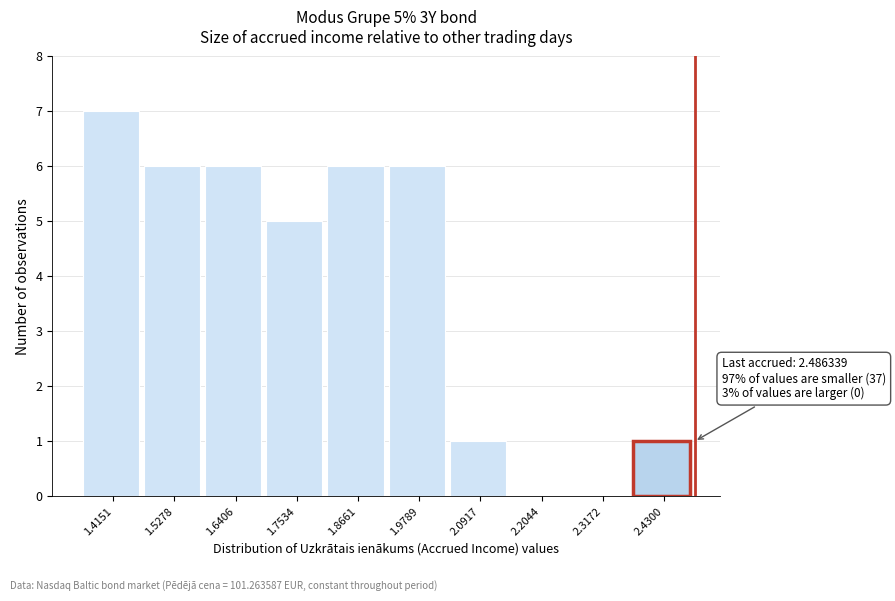

Over which range of the x-axis is the bar tallest?

1.36 to 1.48